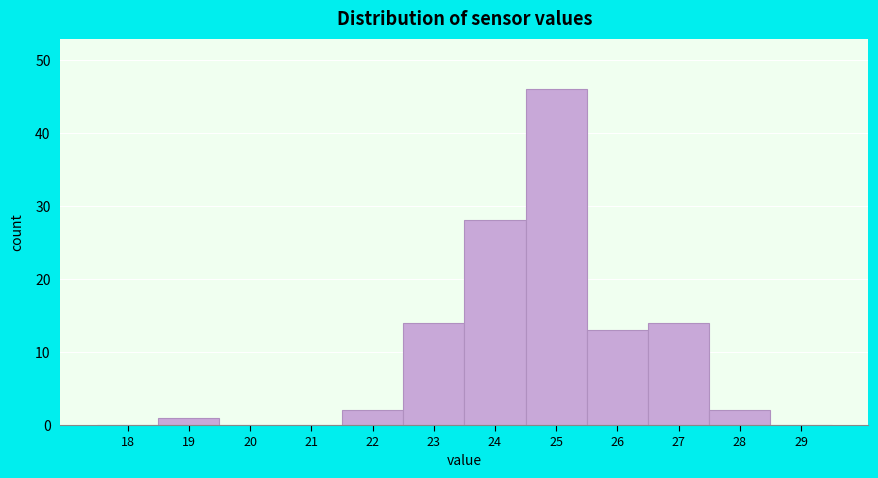

Reading right to left, transcribe all the data shown in this chart.

29=0	28=2	27=14	26=13	25=46	24=28	23=14	22=2	21=0	20=0	19=1	18=0